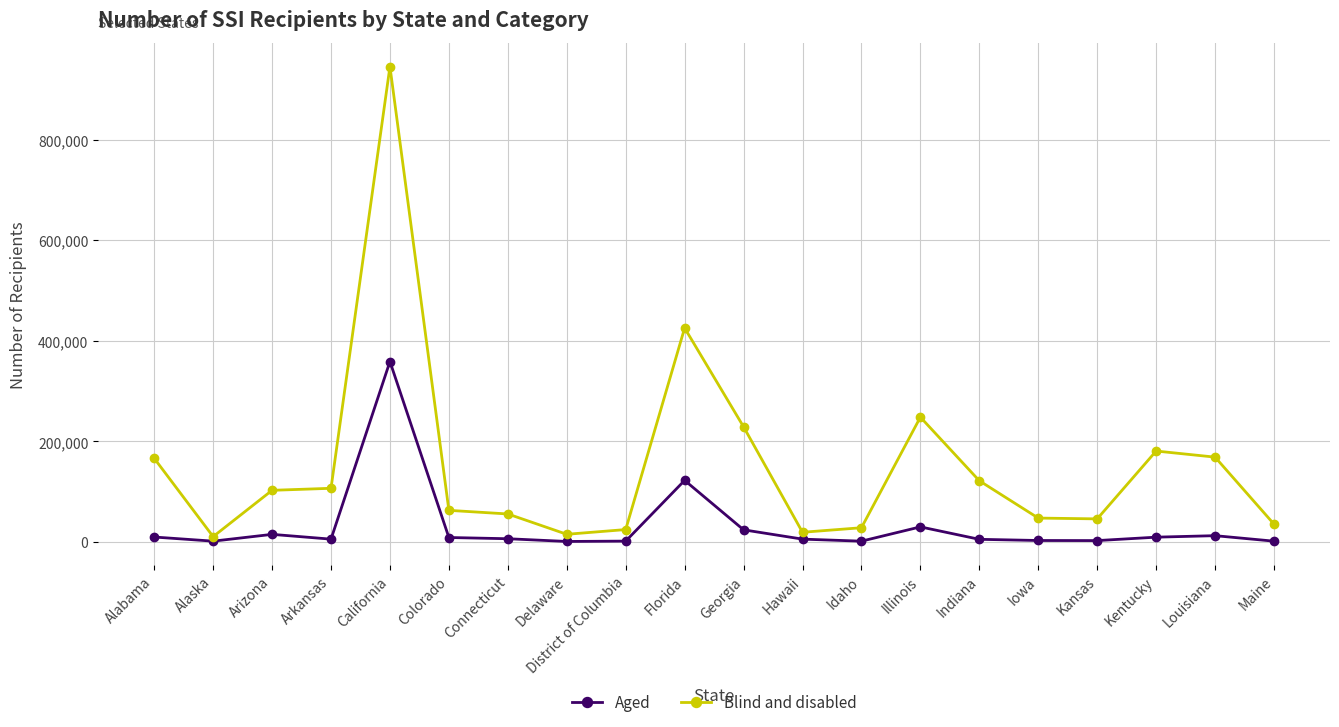

How many distinct data groups are displayed?

2